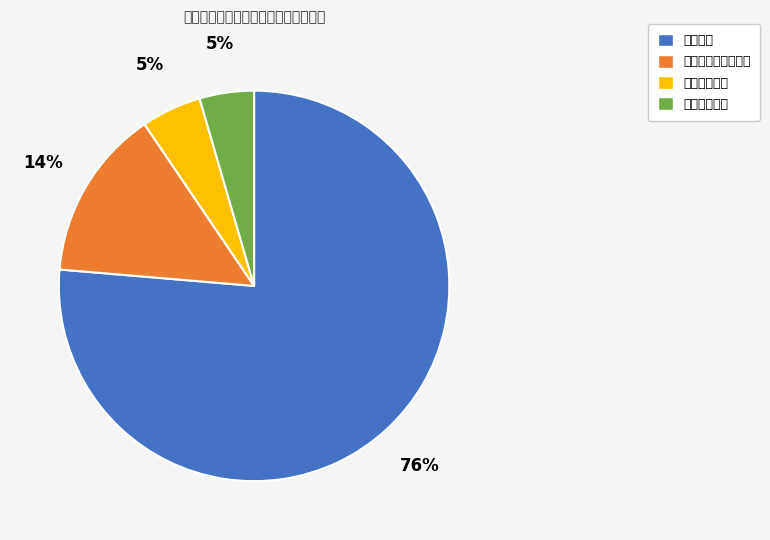

Is the sum of 住房保障支出 and 社会保障和就业支出 greater than half?

No